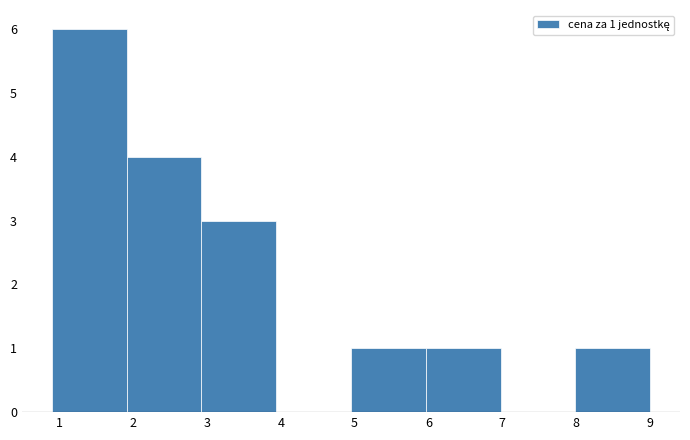

Over which range of the x-axis is the bar tallest?

0.9 to 1.9